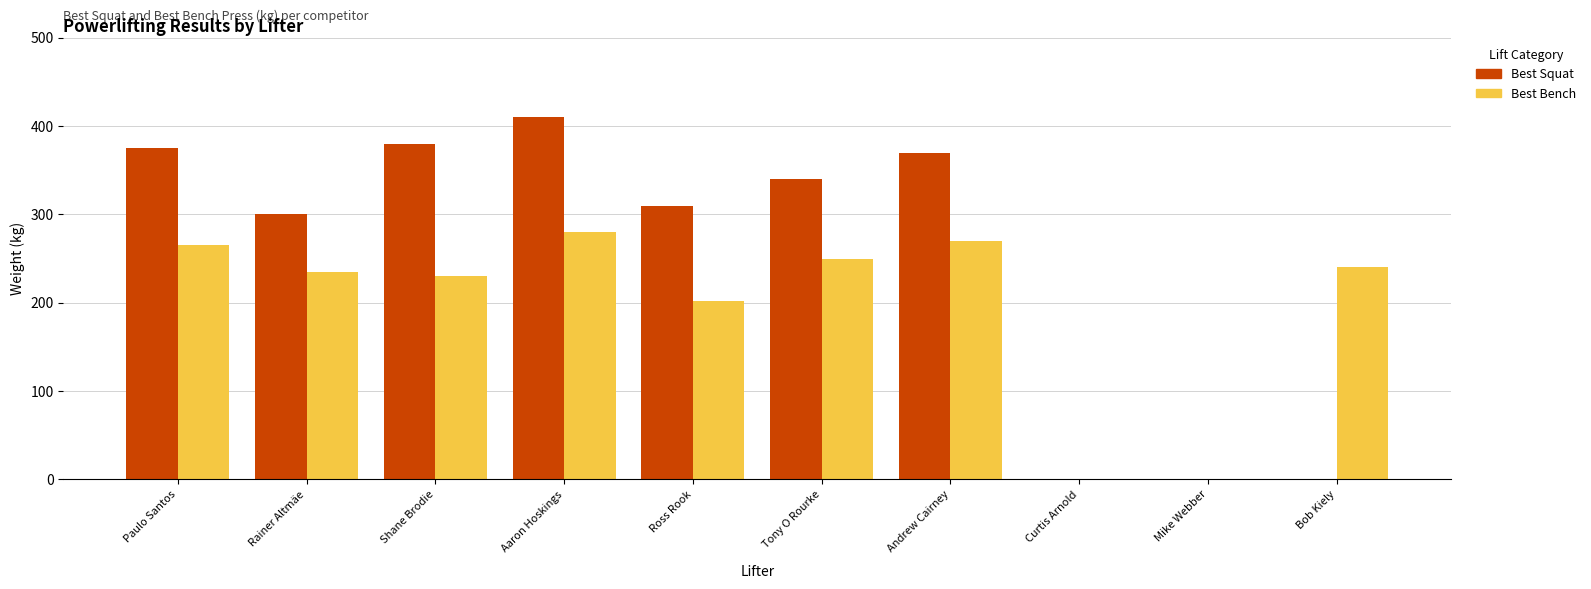

Where does the Best Bench series first go above 240?

Paulo Santos